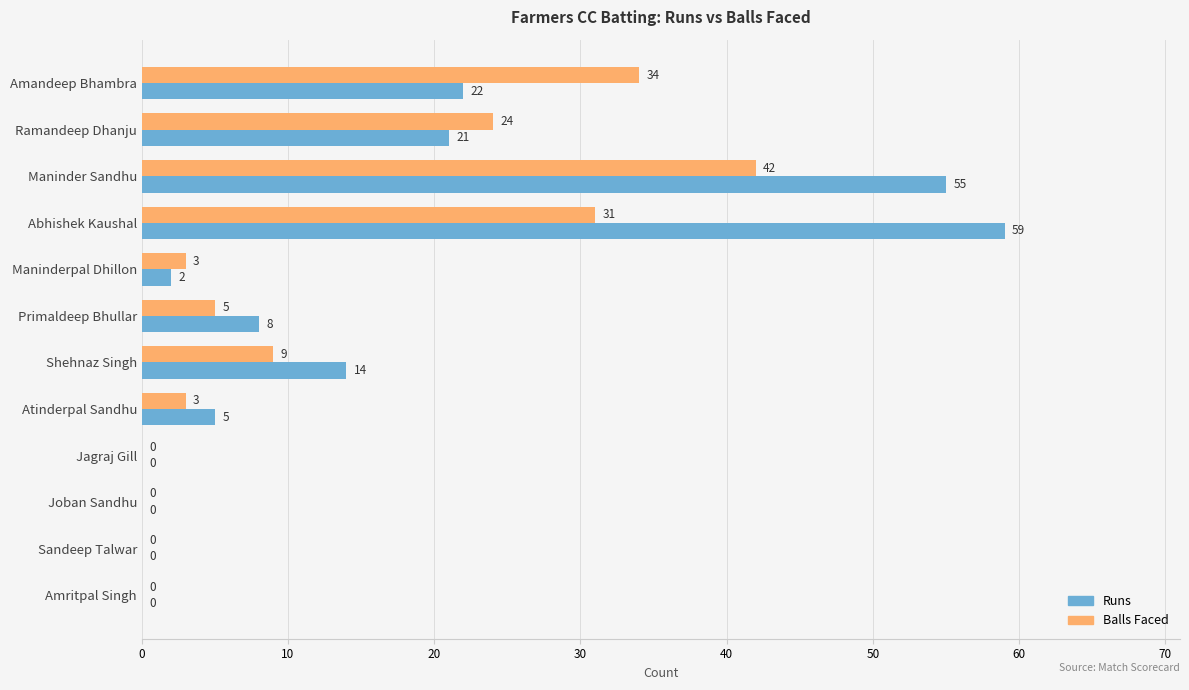

At which category is the sum across all series the highest?

Maninder Sandhu